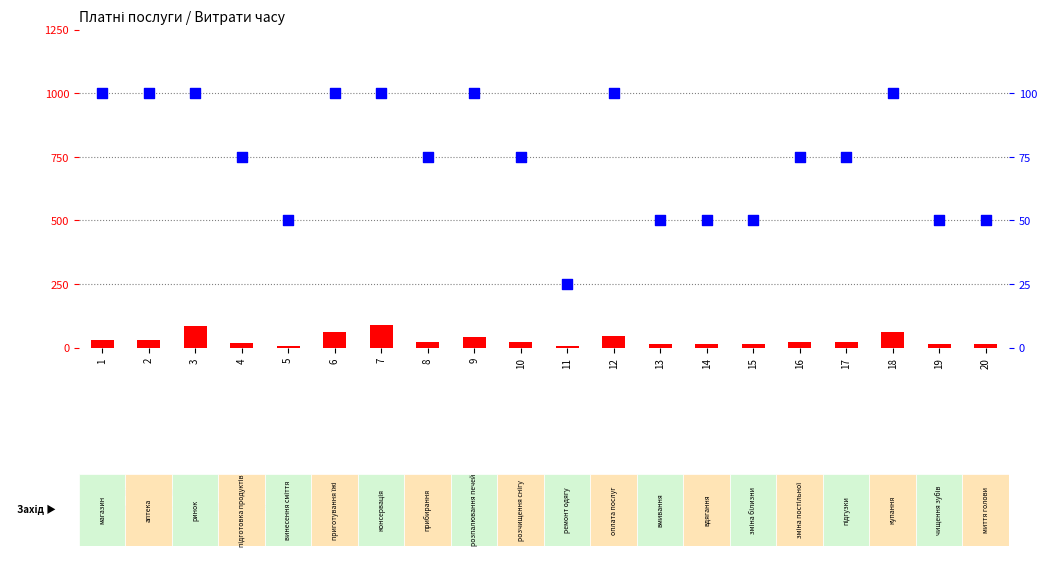

Which series has the largest total across all categories?

percentile rank within the sample